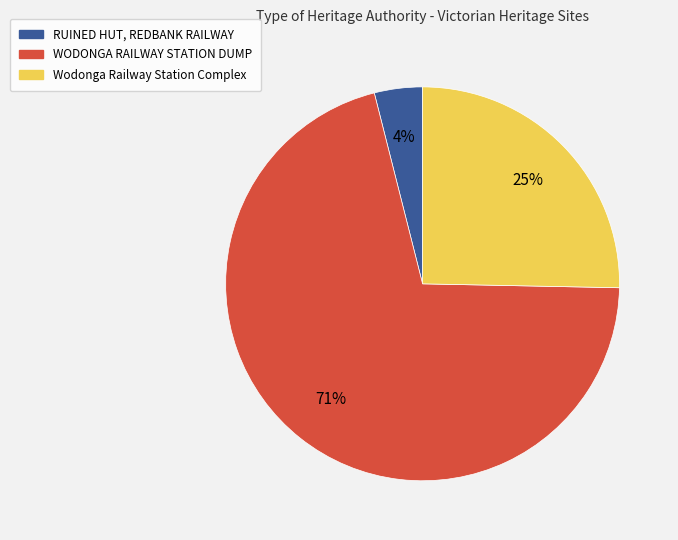

True or false: RUINED HUT, REDBANK RAILWAY accounts for 4% of the total.

True